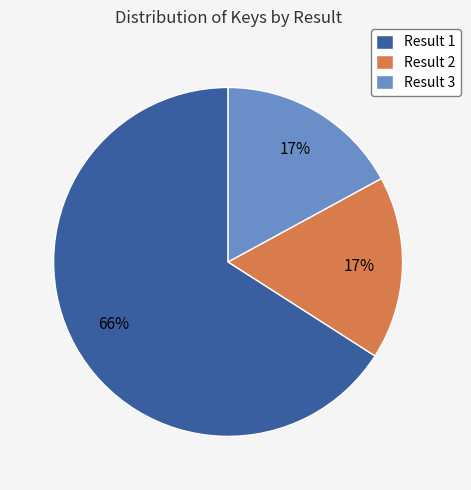

Which category has the biggest portion of the pie?

Result 1